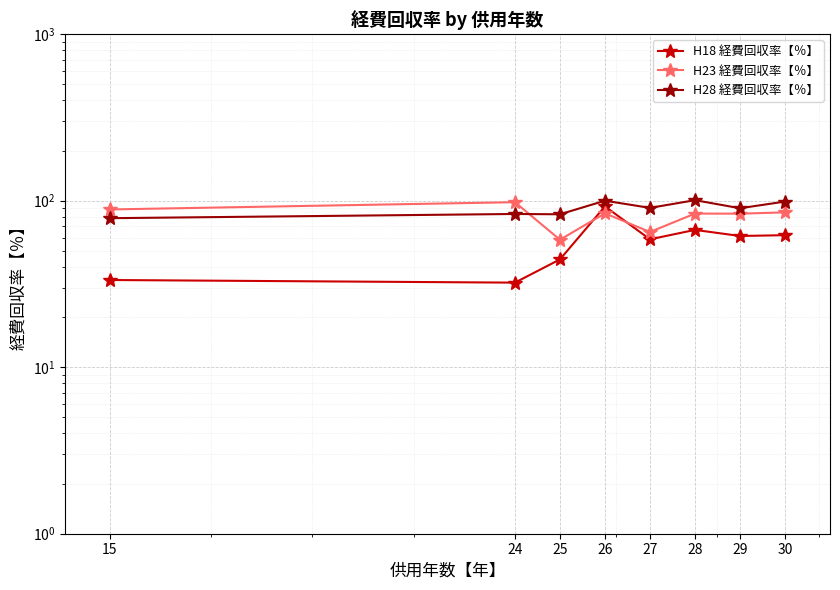

Which series has the largest total across all categories?

H28 経費回収率【％】